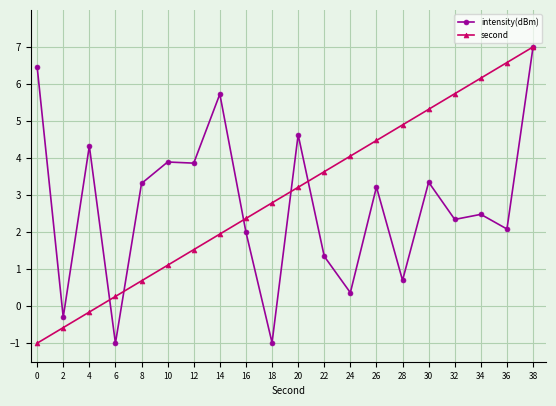

Reading left to right, transcribe all the data shown in this chart.

intensity(dBm): 6.5	-0.3	4.3	-1.0	3.3	3.9	3.9	5.7	2.0	-1.0	4.6	1.3	0.4	3.2	0.7	3.3	2.3	2.5	2.1	7.0
second: -1.0	-0.6	-0.2	0.3	0.7	1.1	1.5	1.9	2.4	2.8	3.2	3.6	4.1	4.5	4.9	5.3	5.7	6.2	6.6	7.0